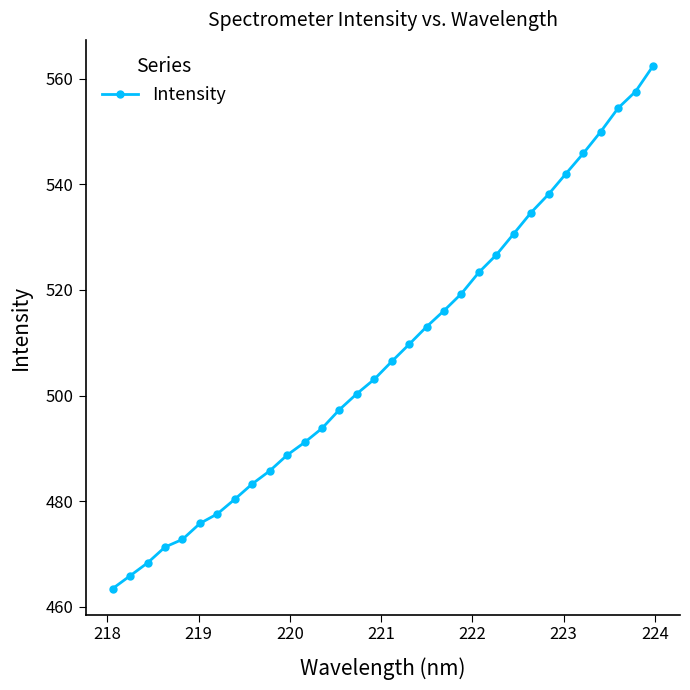

Reading right to left, what are all the values shown in this chart?

562.4	557.5	554.4	550.0	545.8	542.0	538.1	534.6	530.6	526.6	523.3	519.3	516.1	513.0	509.7	506.4	503.1	500.4	497.3	493.8	491.1	488.7	485.7	483.3	480.4	477.6	475.8	472.8	471.3	468.3	465.9	463.5